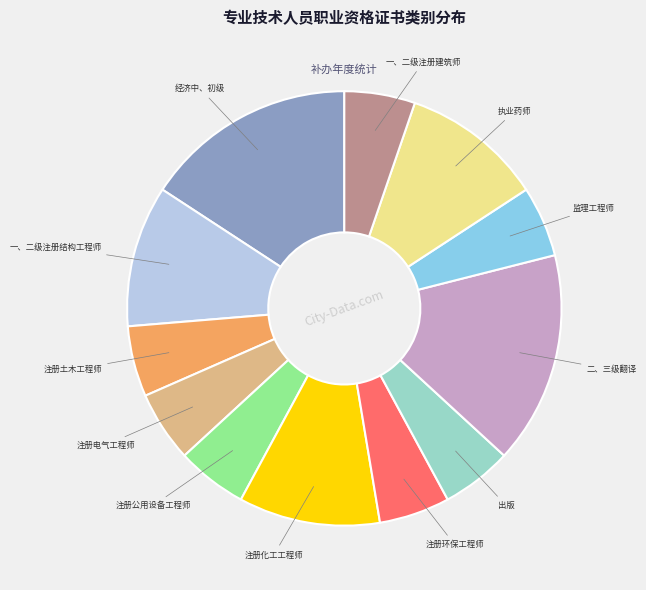

Which has a higher value, 注册电气工程师 or 一、二级注册结构工程师?

一、二级注册结构工程师